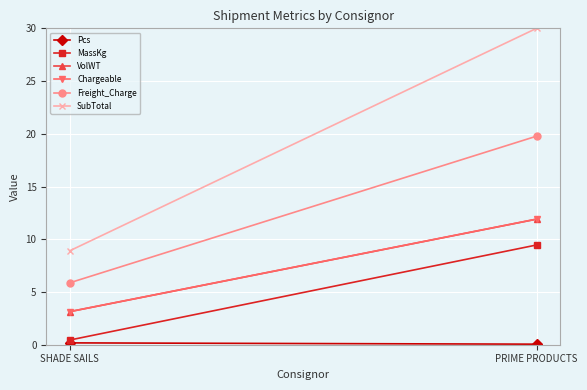

Reading left to right, list all the values displayed in this chart.

Pcs: 0.2	0.1
MassKg: 0.4	9.5
VolWT: 3.1	11.9
Chargeable: 3.1	11.9
Freight_Charge: 5.9	19.8
SubTotal: 8.9	30.0